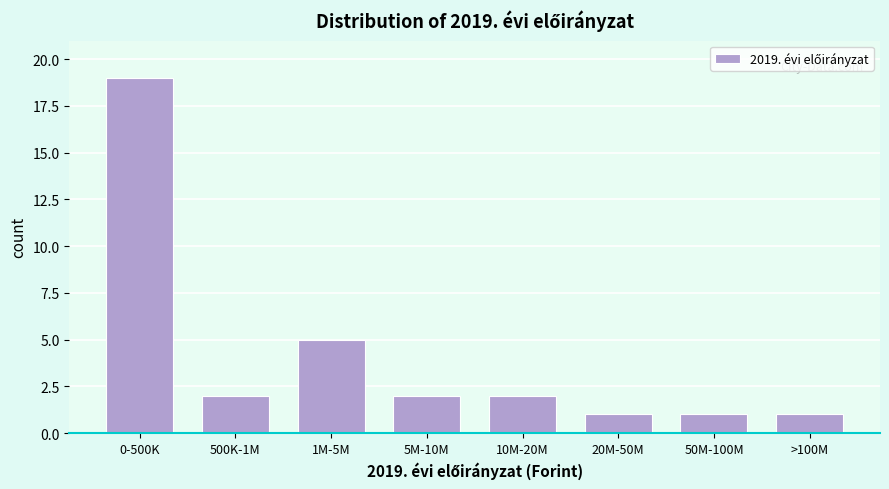

Reading left to right, extract all data points from this chart.

0-500K=19	500K-1M=2	1M-5M=5	5M-10M=2	10M-20M=2	20M-50M=1	50M-100M=1	>100M=1